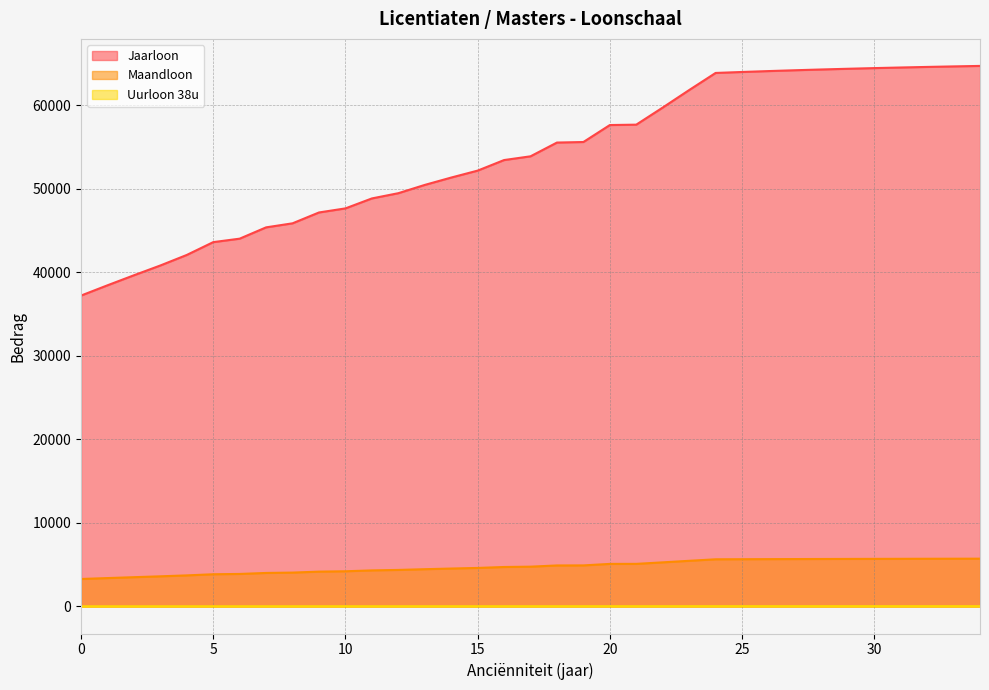

Which series has the largest range (max minus min)?

Jaarloon